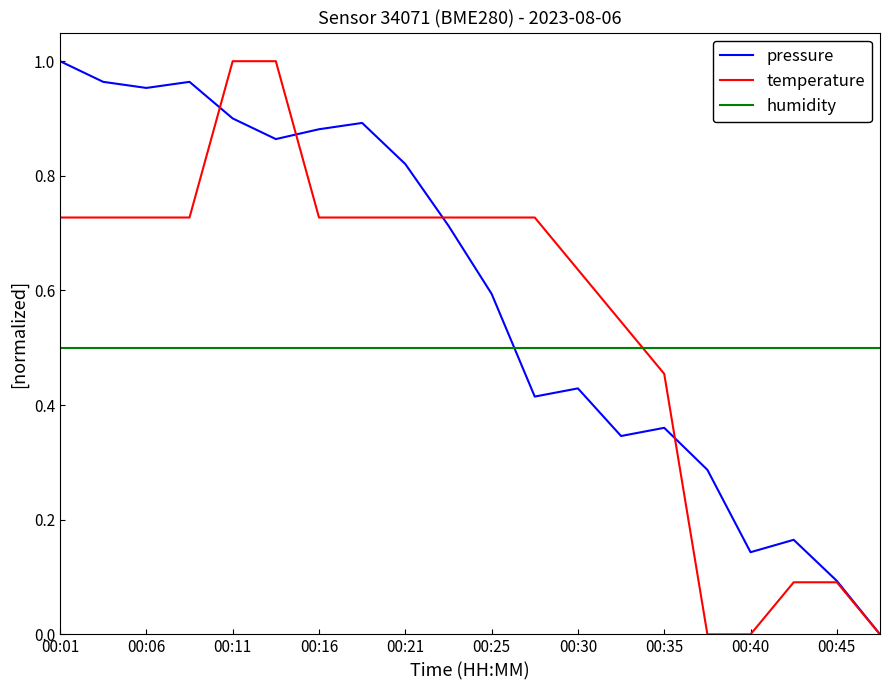

How many lines are shown in the chart?

3